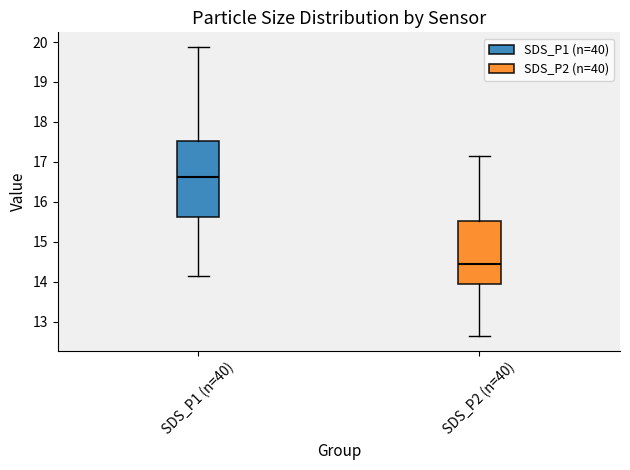

Where does the median line of the box for SDS_P1 (n=40) sit on the y-axis? The values are not printed on the chart, so give them approximately, as read against the axis.

16.6